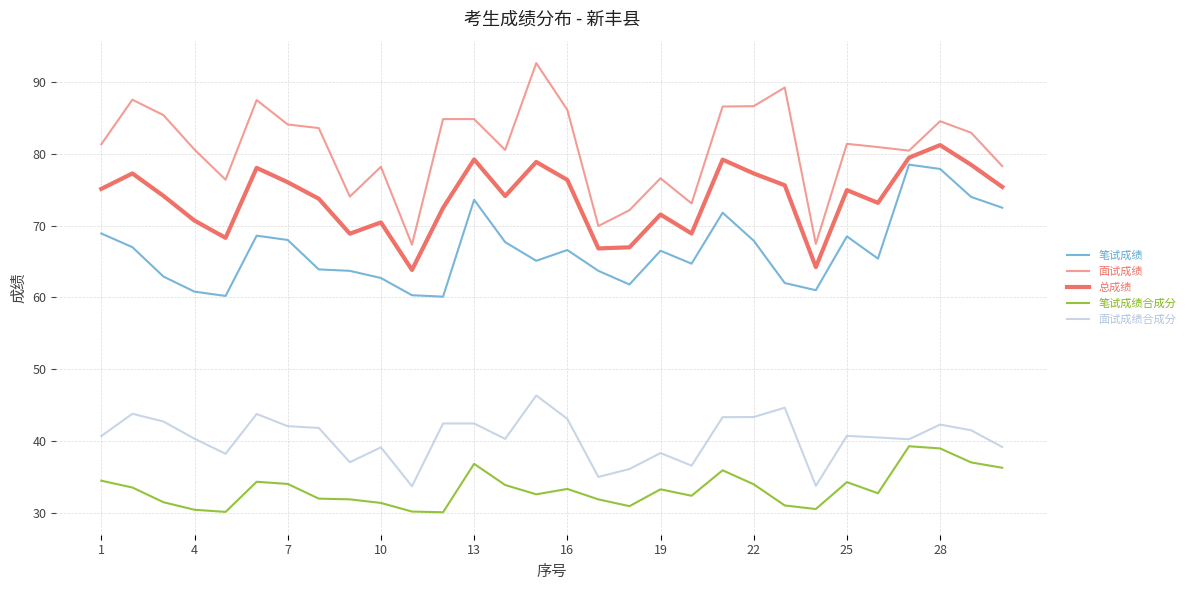

Is this an area chart (filled region under the line)?

No